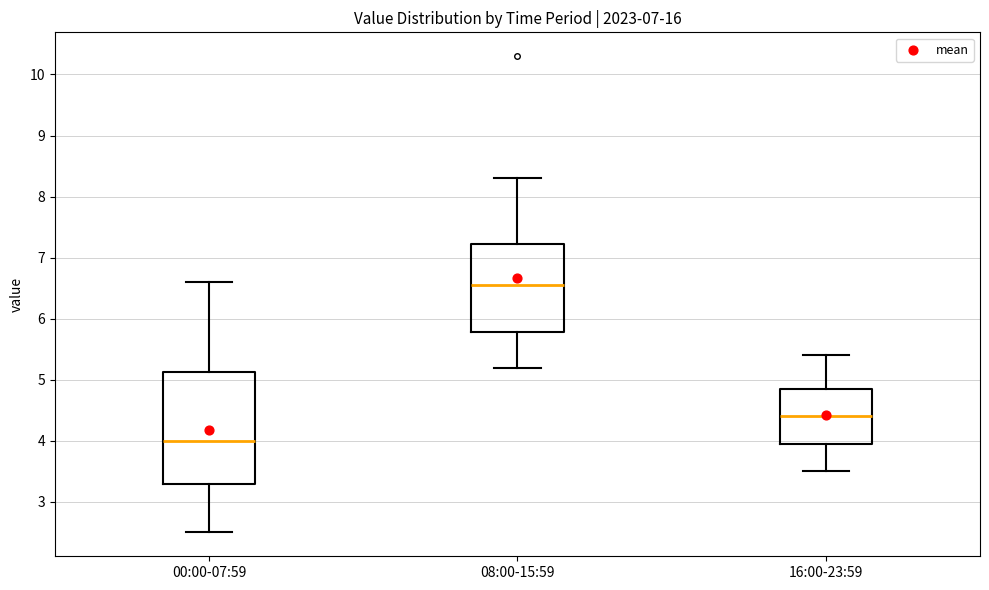

Reading left to right, read every box against the y-axis: the position of its median line, the range the box covers, and the ends of its whiskers. The values are not printed on the chart, so give them approximately, as read against the axis.

00:00-07:59: median 4.0, box 3.3 to 5.1, whiskers 2.5 to 6.6
08:00-15:59: median 6.6, box 5.8 to 7.2, whiskers 5.2 to 8.3
16:00-23:59: median 4.4, box 4.0 to 4.9, whiskers 3.5 to 5.4